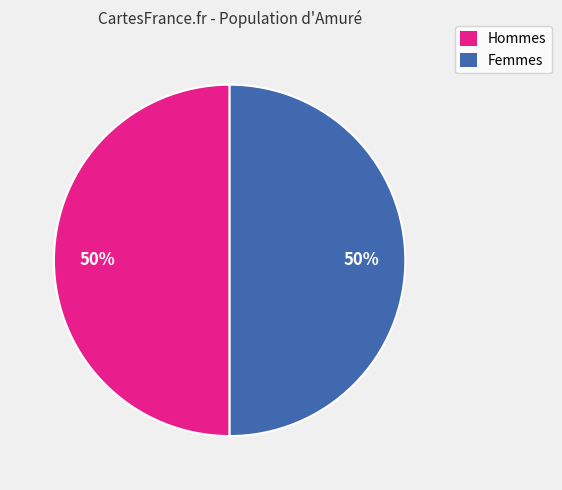

To the nearest percent, what is the average slice percentage?

50%